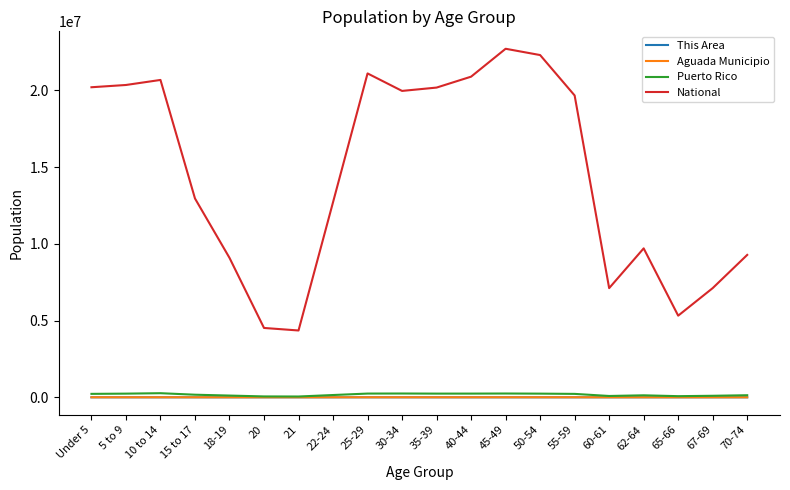

Which series has the largest range (max minus min)?

National